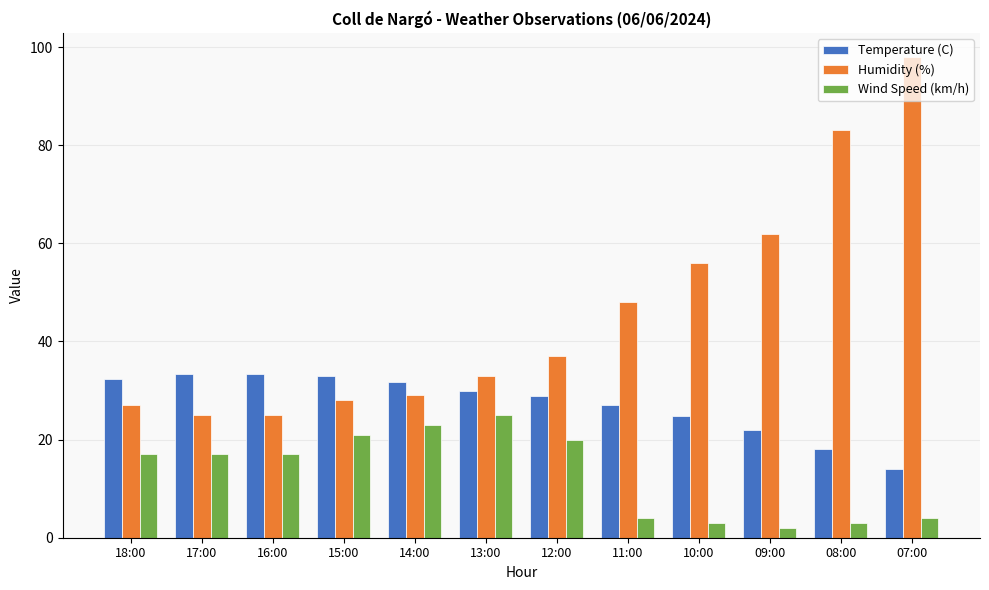

What is the approximate value of Temperature (C) at 13:00?

30.0